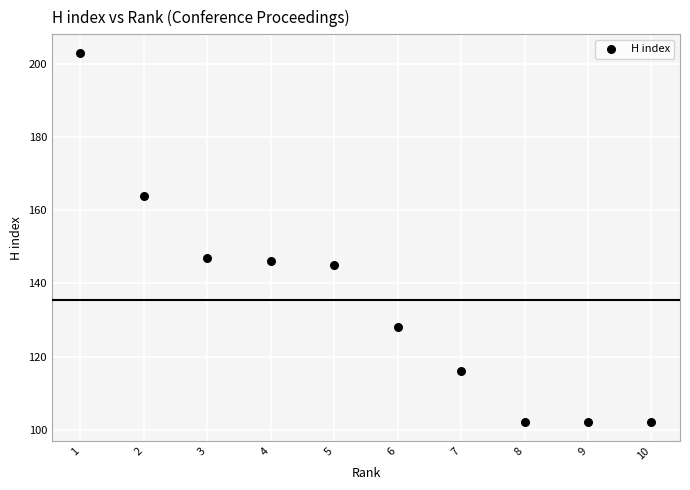

What is the range of Y values (max minus min)?

101